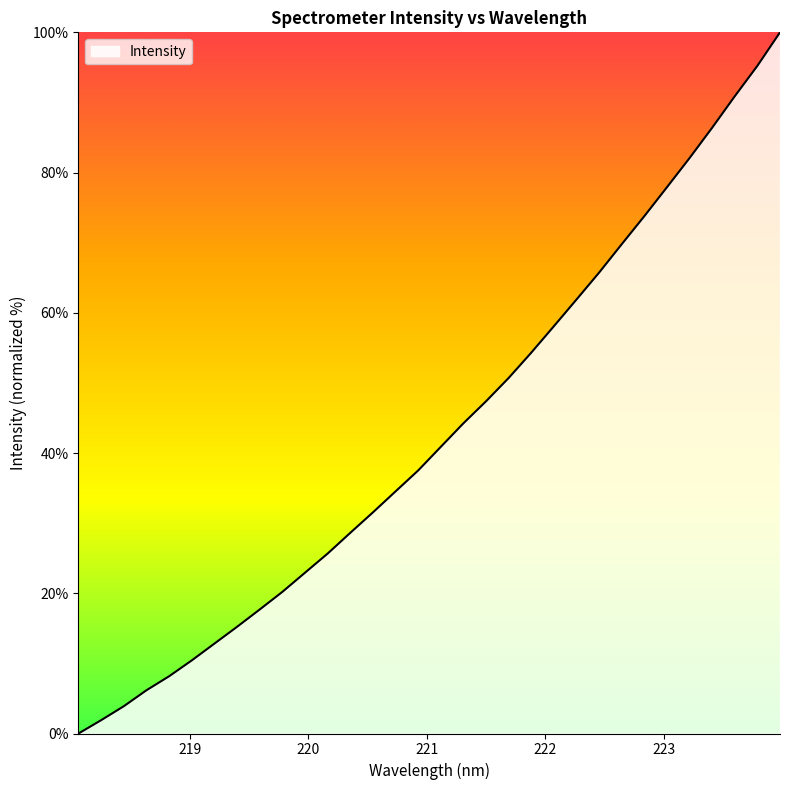

What is the difference between the maximum and minimum values?

100.0